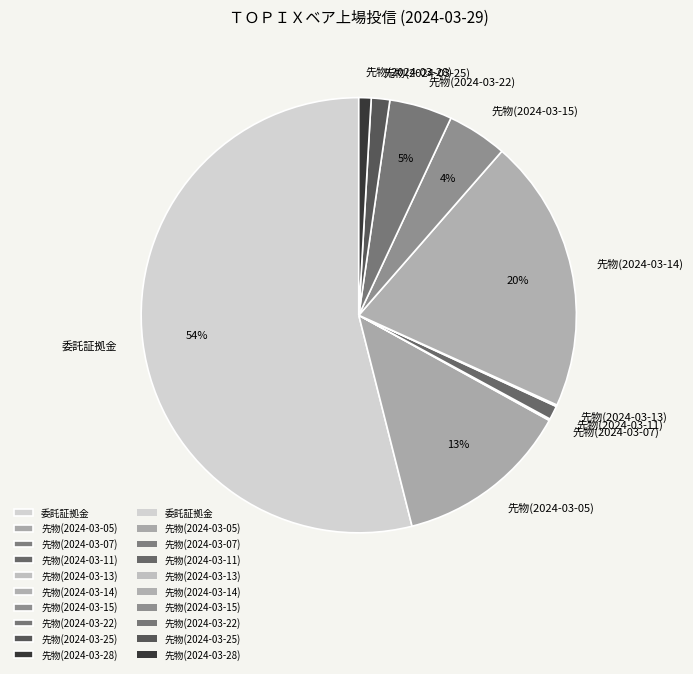

To the nearest percent, what percentage of the pie is 先物(2024-03-25)?

1%